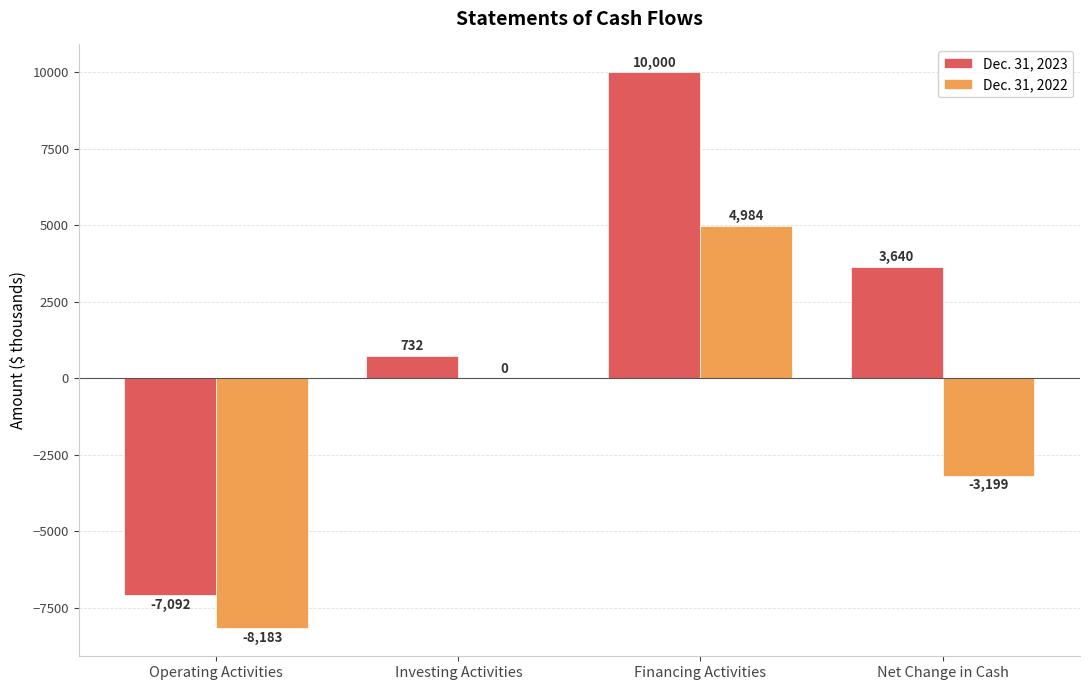

Between Financing Activities and Net Change in Cash, which series saw the biggest shift?

Dec. 31, 2022